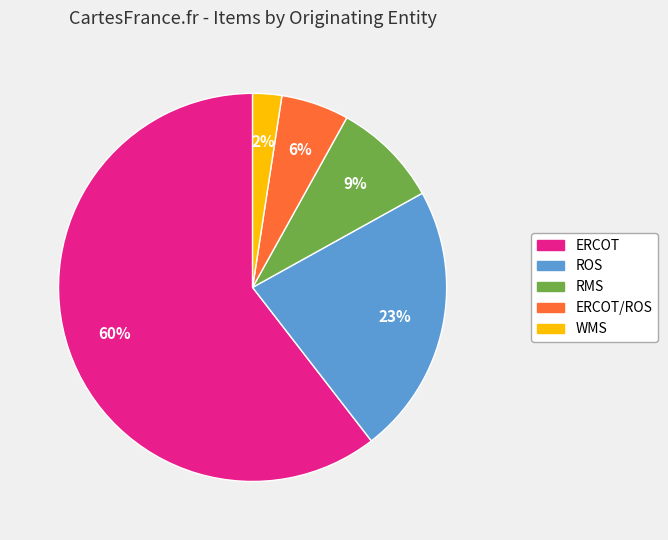

Count the number of slices in the pie.

5